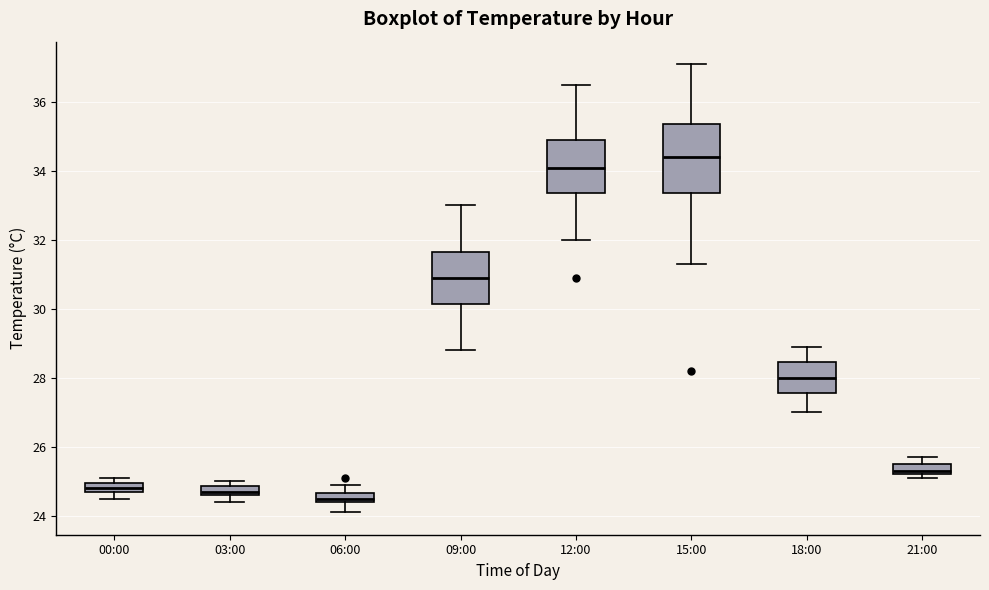

Comparing the boxes themselves (not the whiskers), which one is the tallest?

15:00